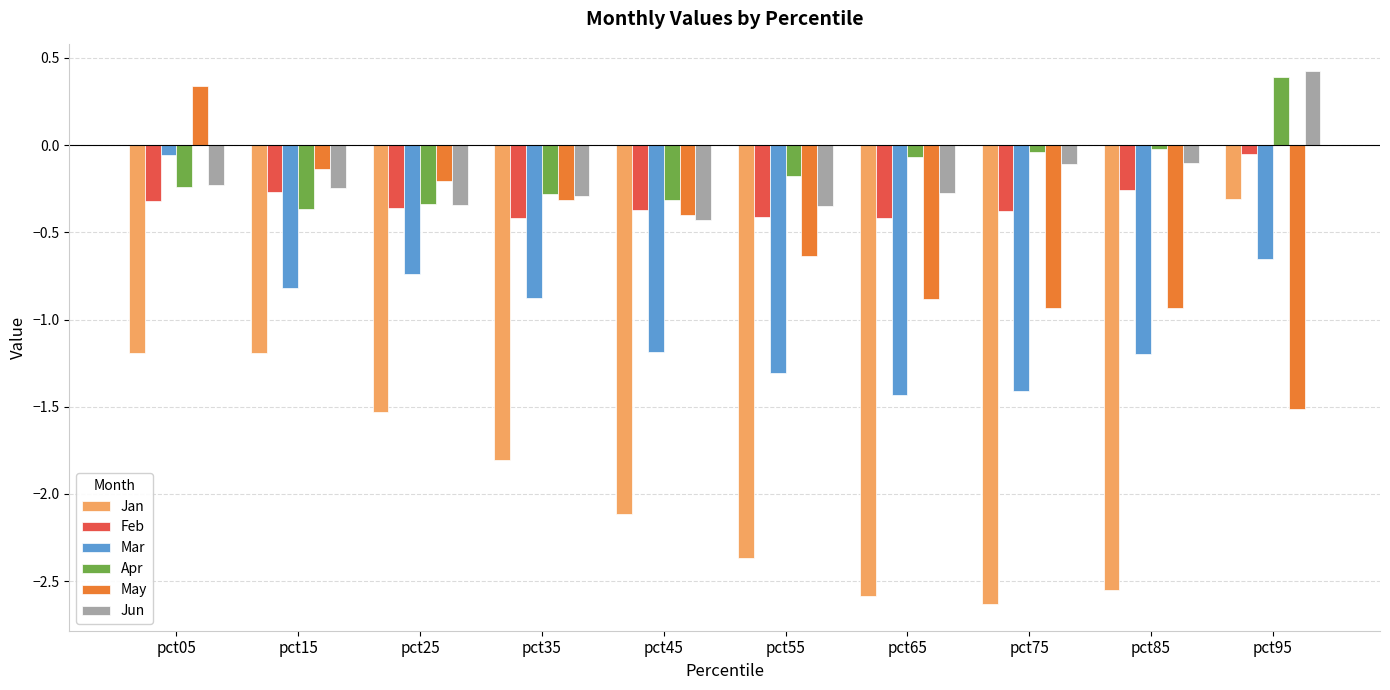

What is the total value across all series at pct25?

-3.5